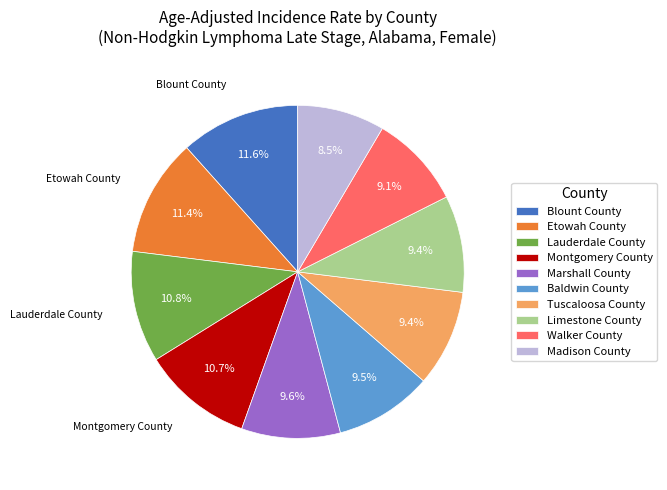

To the nearest percent, what is the average slice percentage?

10%